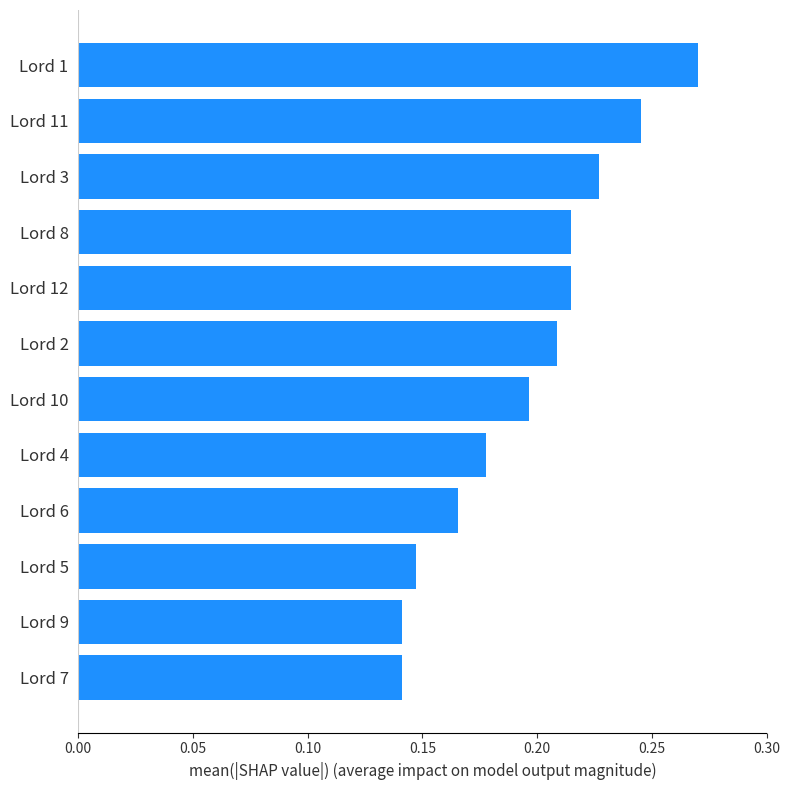

What is the label of the 11th bar from the top?

Lord 9